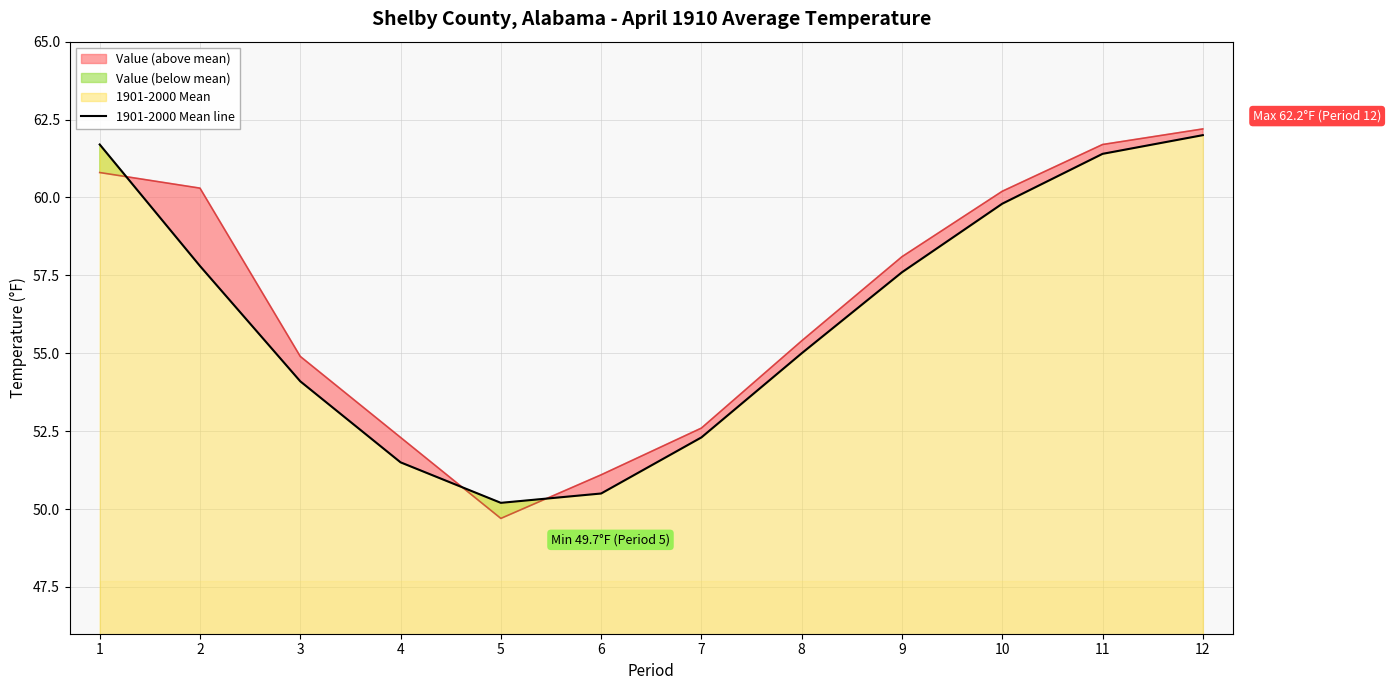

Between 9 and 10, which is larger?

10